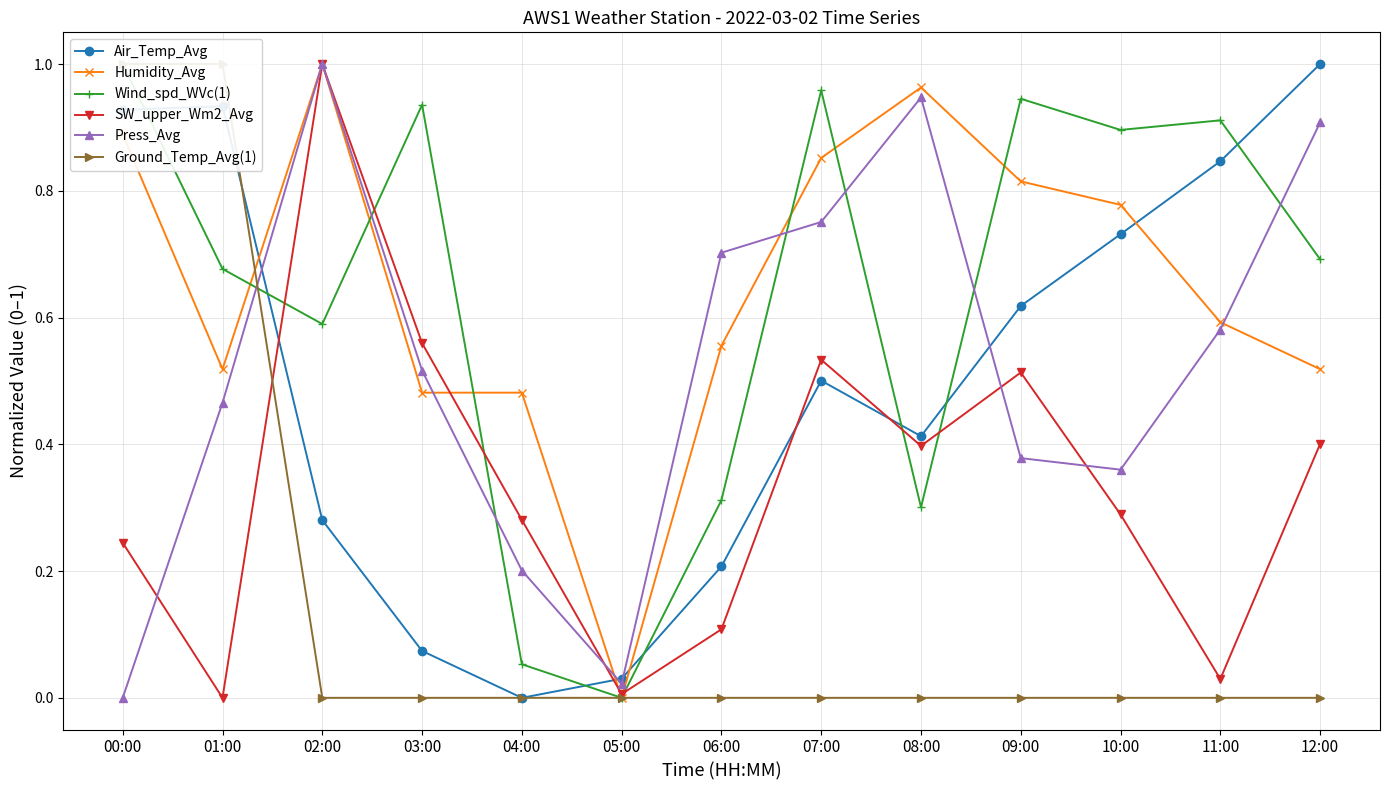

Is the value of Ground_Temp_Avg(1) at 06:00 greater than the value of Humidity_Avg at 07:00?

No